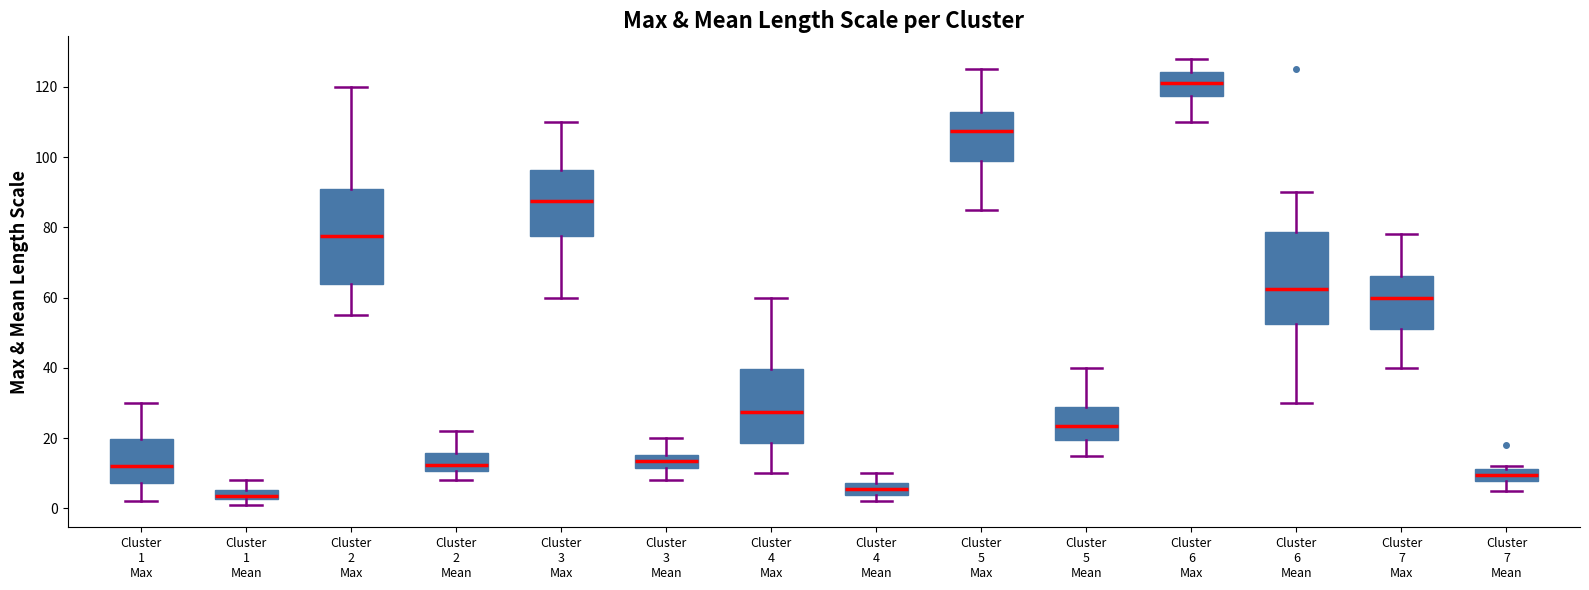

Which box's median line is the lowest?

Cluster 1 Mean